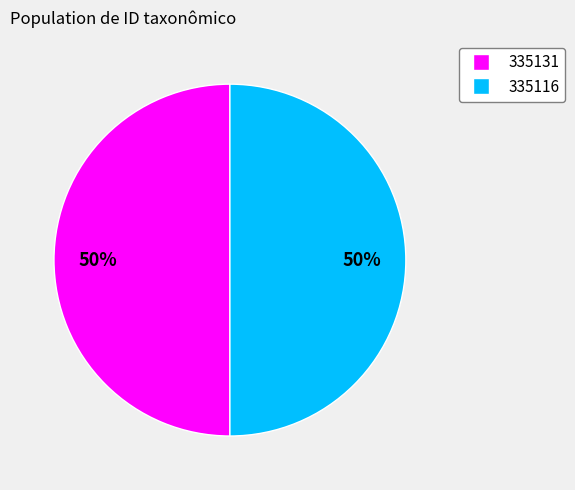

The 335131 slice represents 41% of the pie. True or false?

False